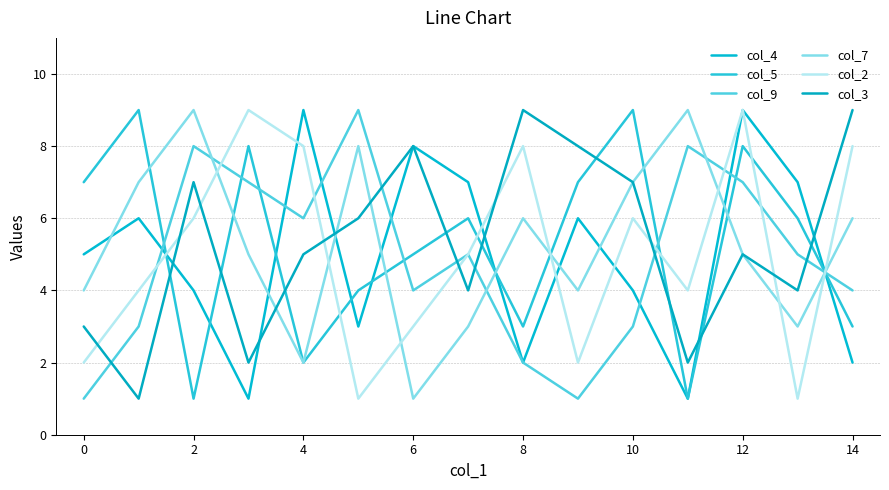

How many lines are shown in the chart?

6